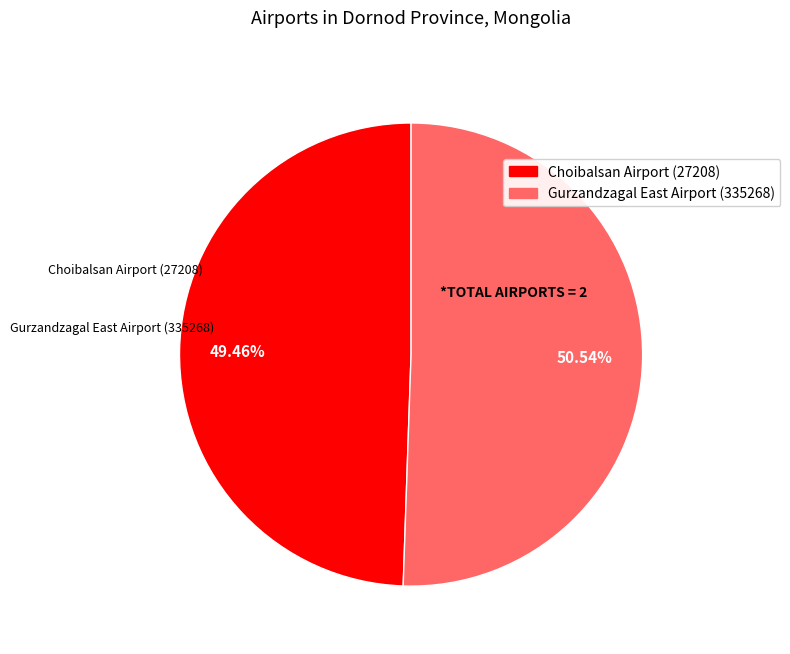

Which category has the biggest portion of the pie?

Gurzandzagal East Airport (335268)